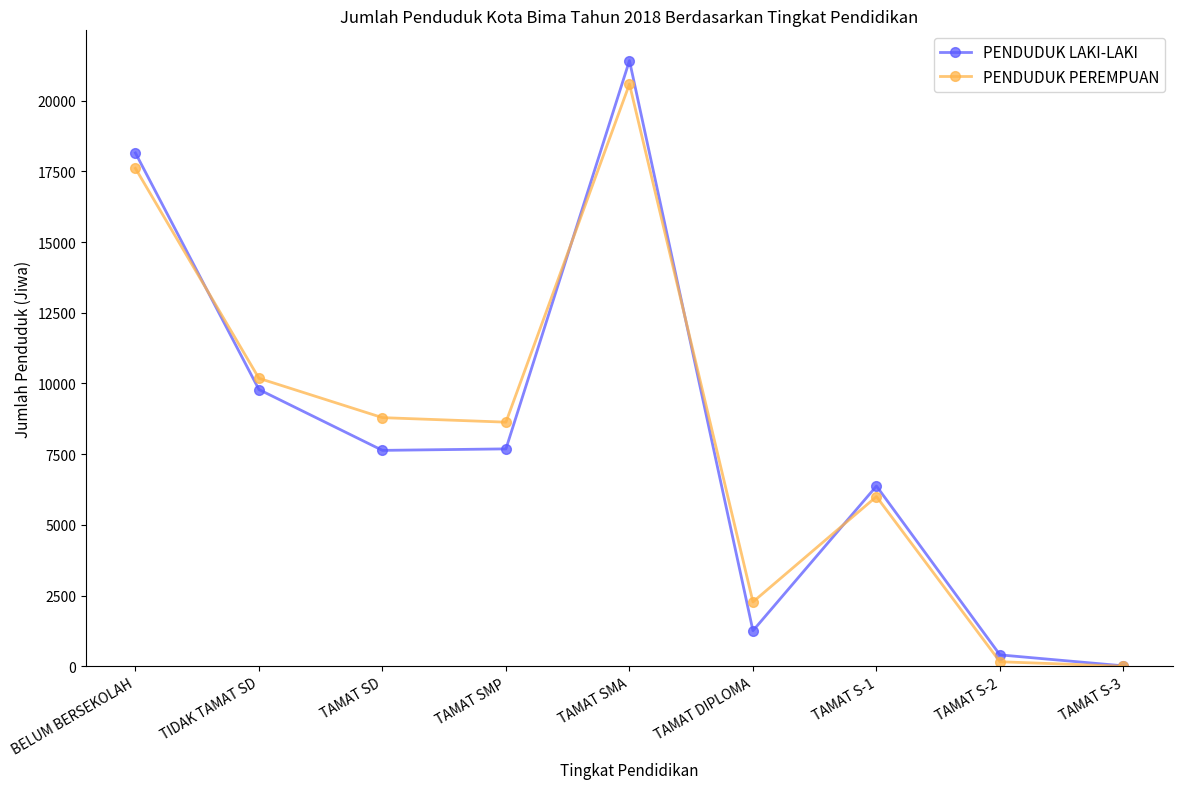

What is the value of the PENDUDUK LAKI-LAKI point at the 8th from the left?

401